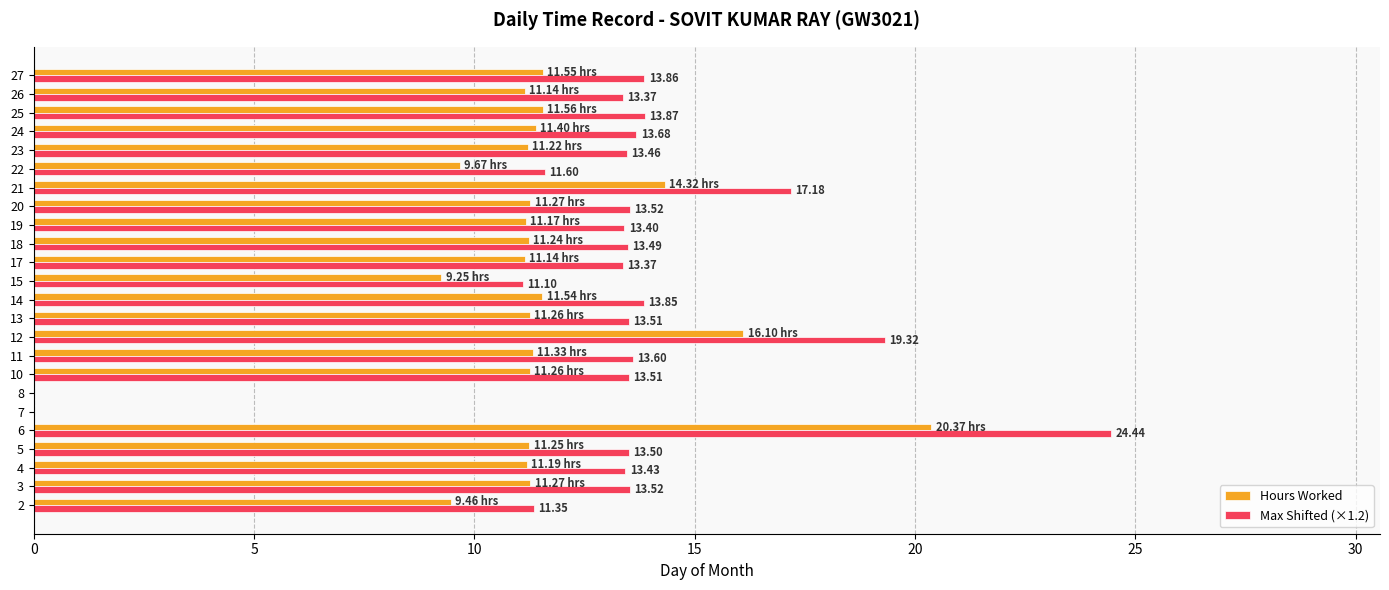

At which category is the sum across all series the highest?

6